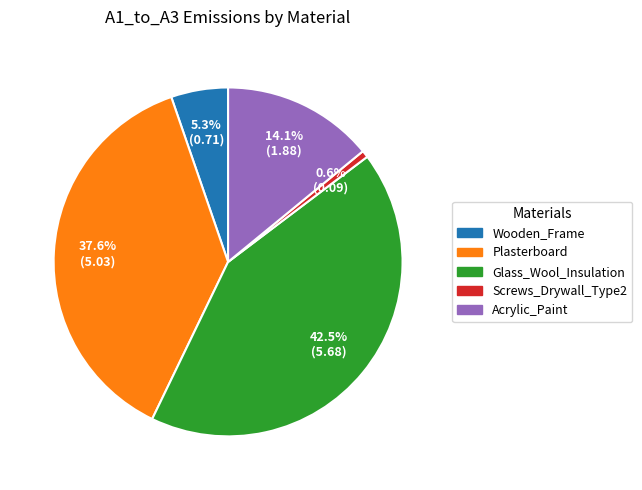

To the nearest percent, what is the difference between the largest and smallest slice percentages?

42%